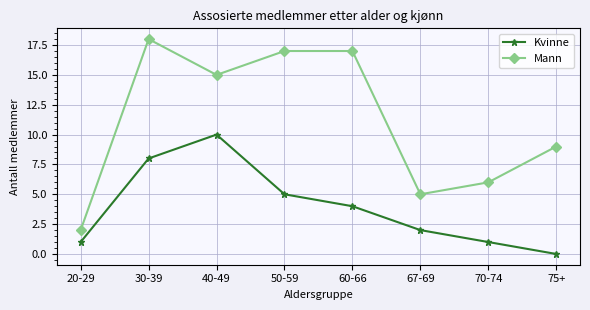

How many lines are shown in the chart?

2